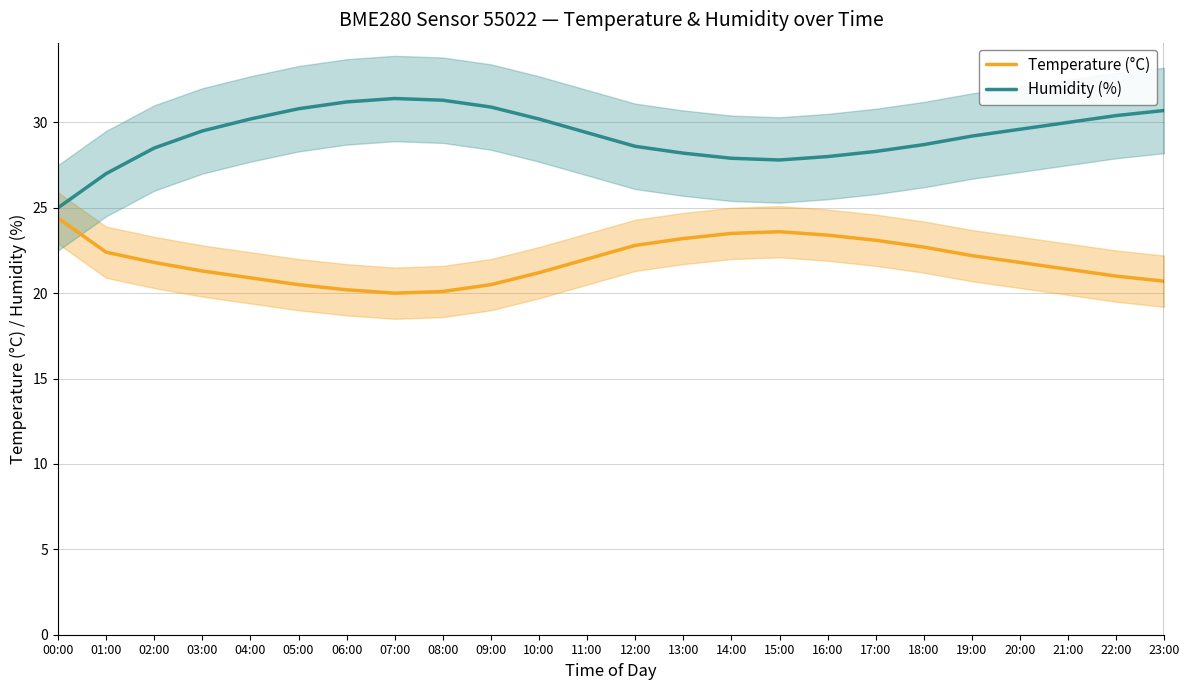

What is the sum of all Temperature (°C) values?

524.7